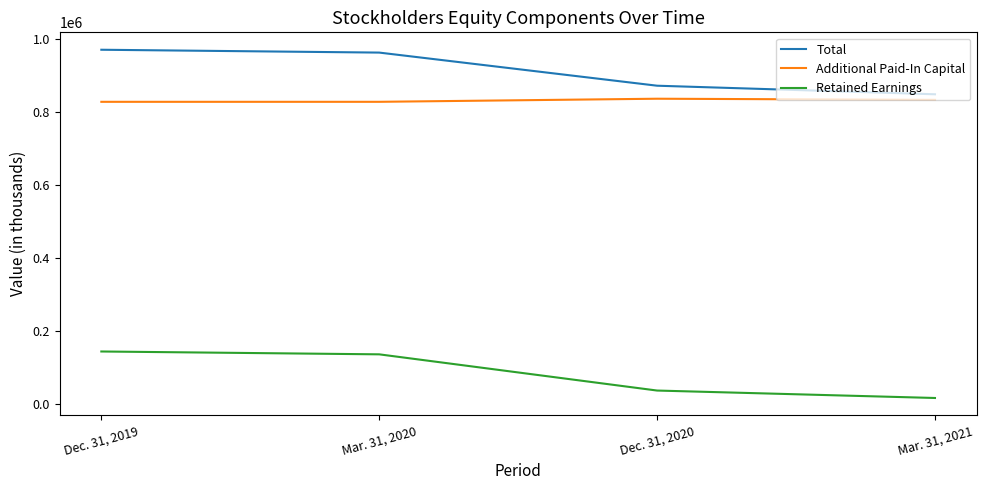

At which label does Retained Earnings reach its minimum?

Mar. 31, 2021